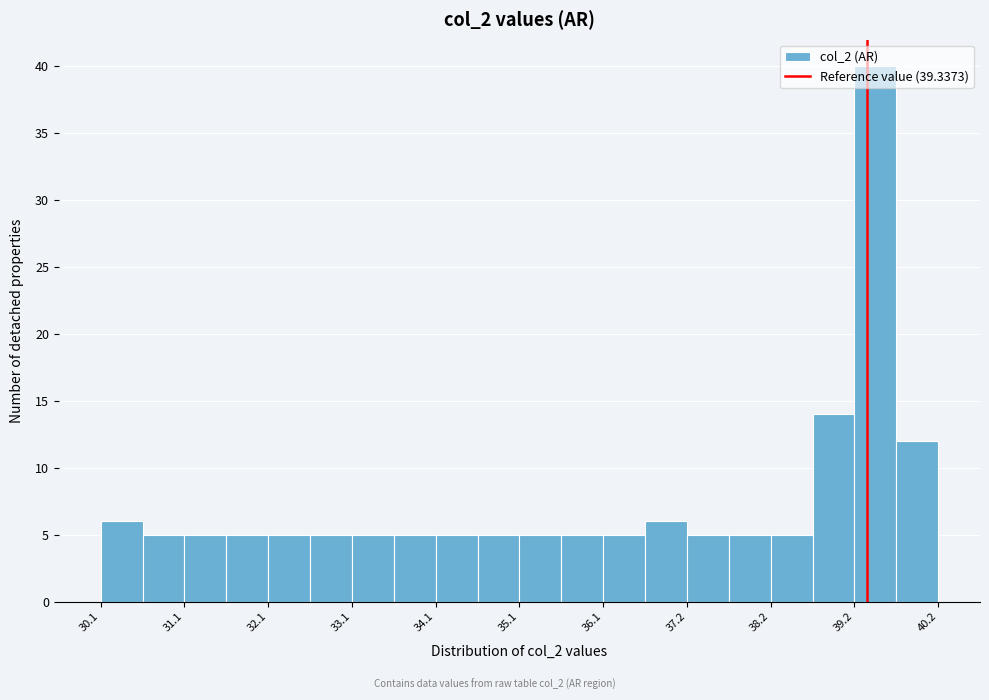

Read against the x-axis, roughly where is the centre of the tallest bar?

39.4